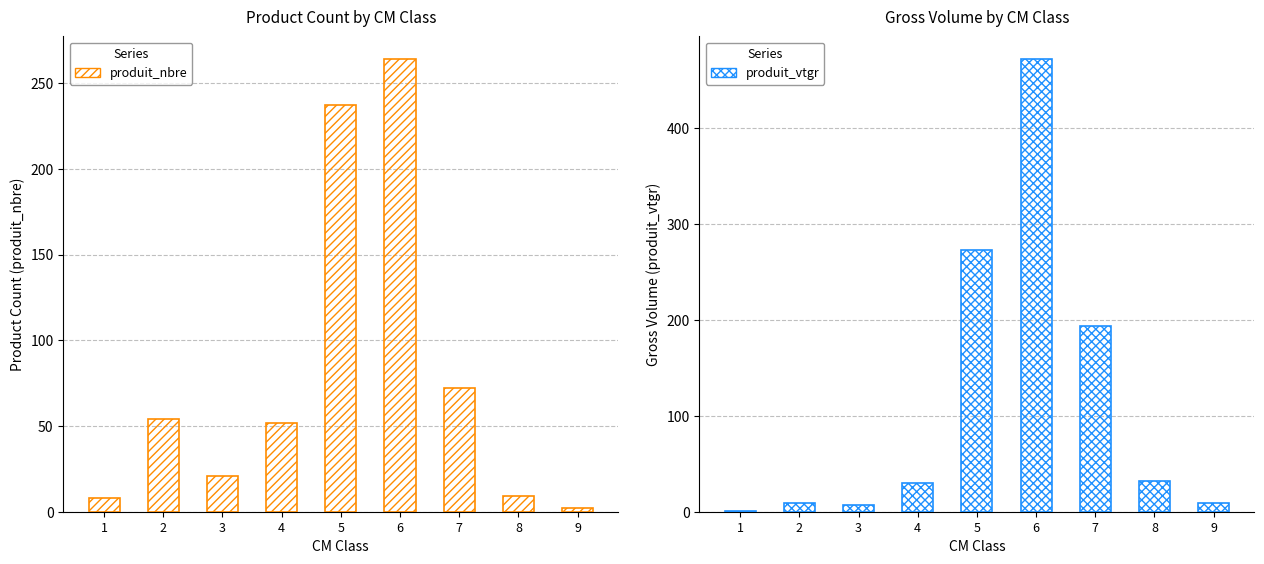

List the series in order of their peak value, lowest first.

produit_nbre, produit_vtgr